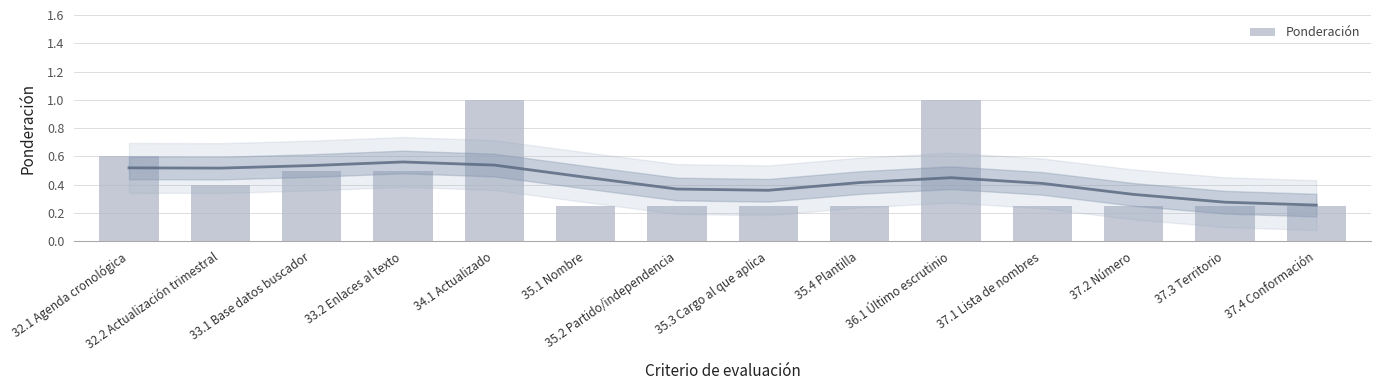

At which label is the value closest to 0?

35.1 Nombre